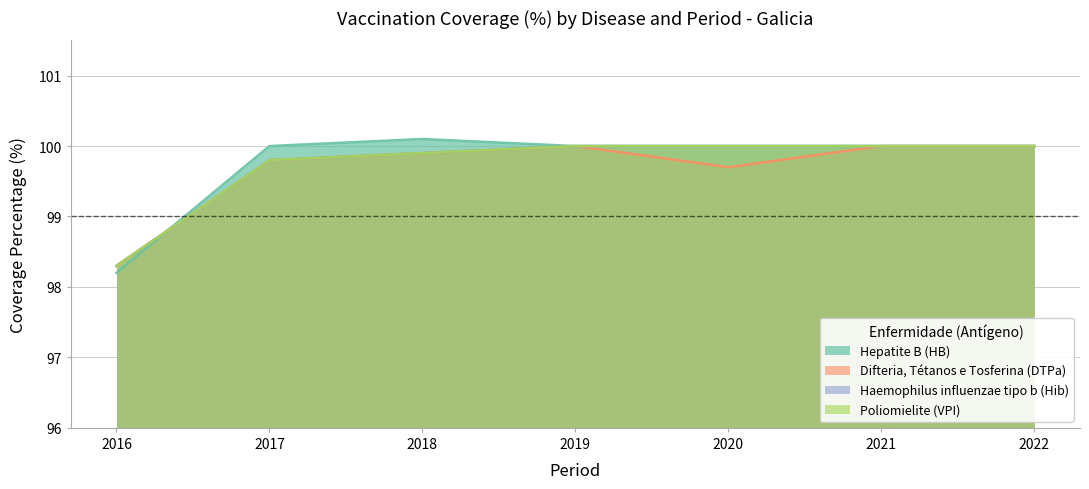

True or false: Difteria, Tétanos e Tosferina (DTPa) and Poliomielite (VPI) intersect in this chart.

False